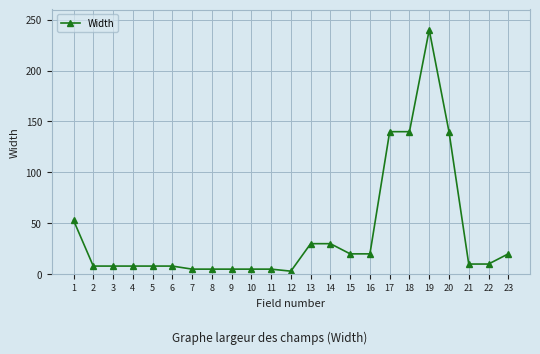

True or false: the data shows 79 at 17.

False